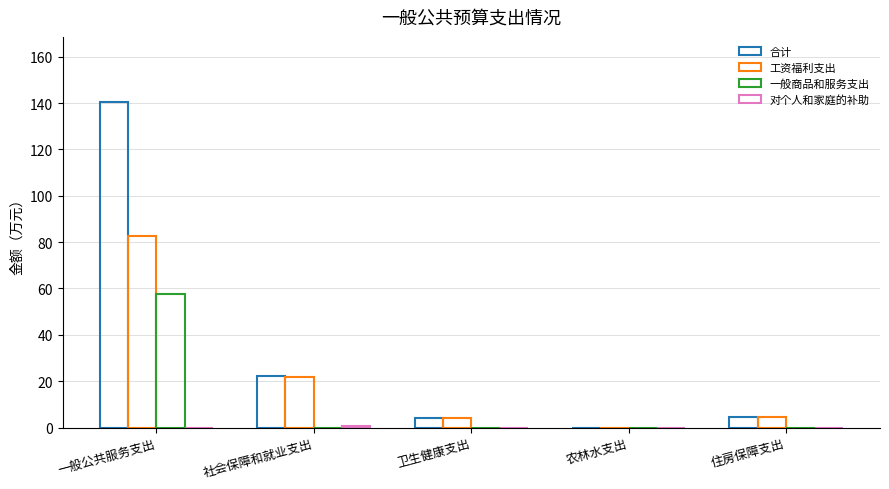

Which category has the highest value across all series?

一般公共服务支出